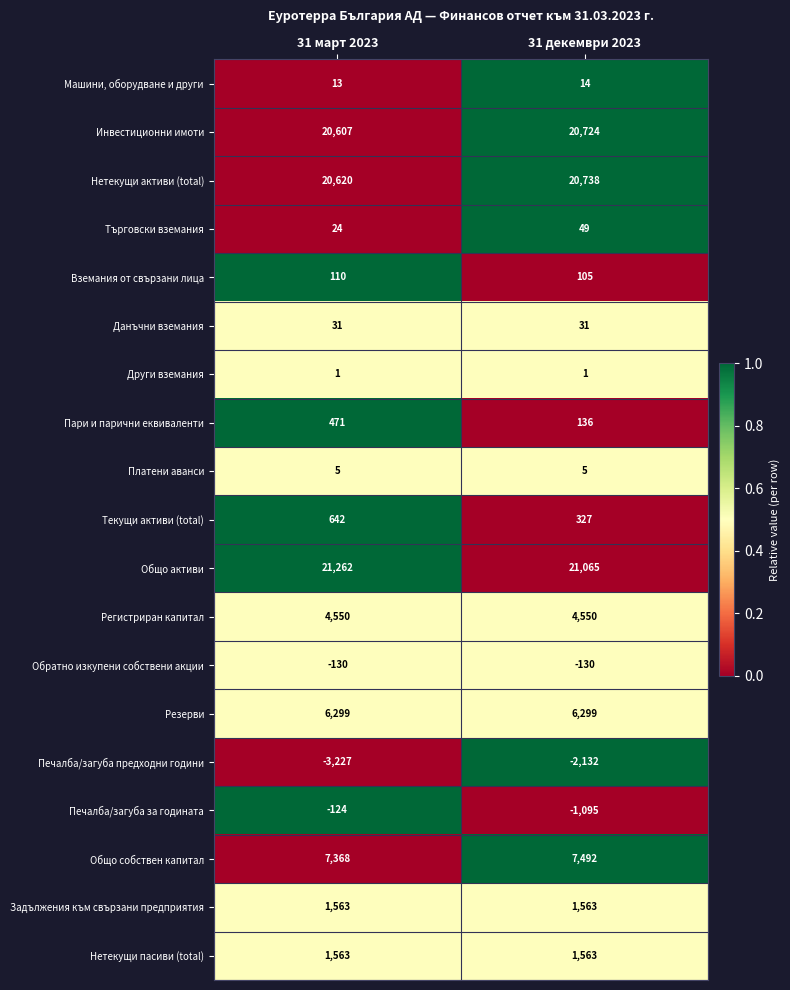

At which category is the sum across all series the highest?

31 март 2023